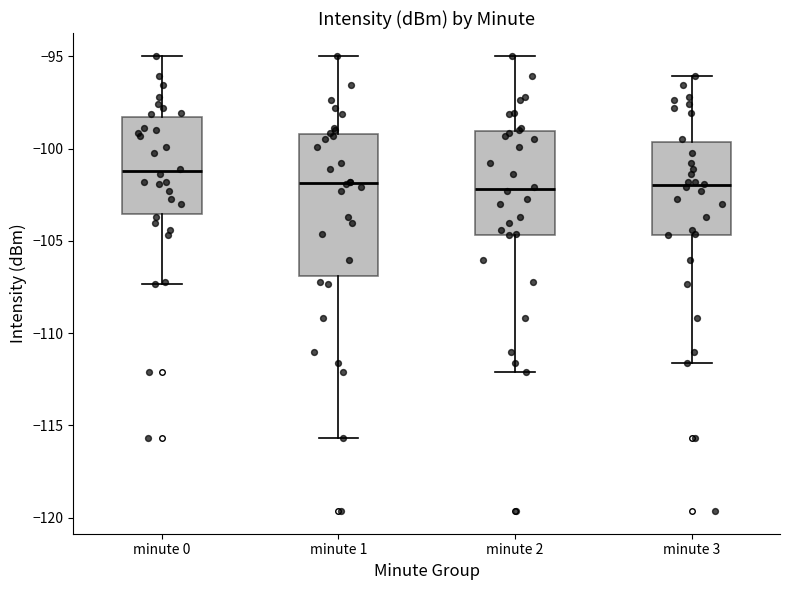

Which box's median line is the highest?

minute 0